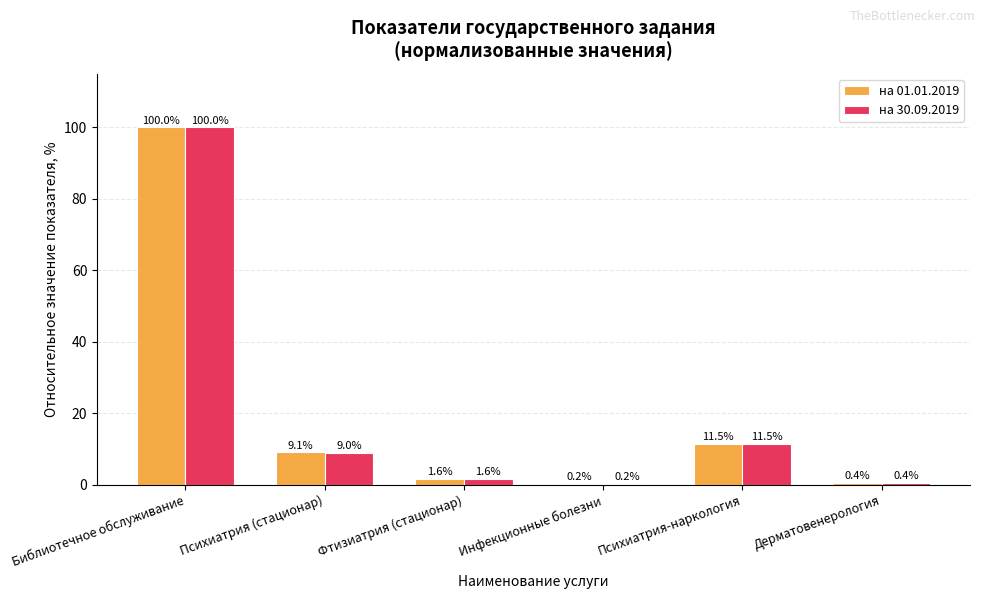

Which series has the largest total across all categories?

на 01.01.2019